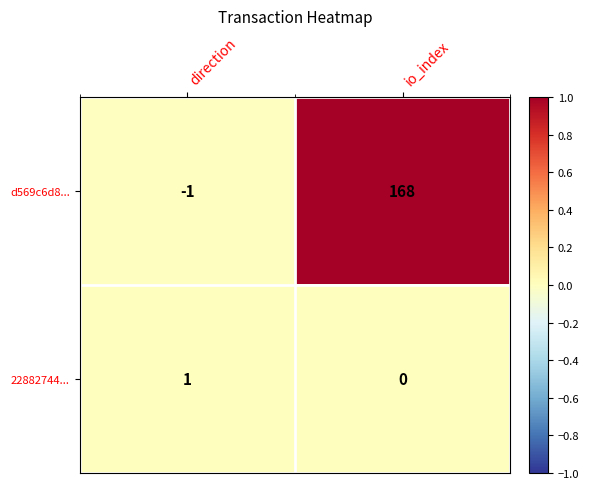

What is the sum of all d569c6d8... values?

167